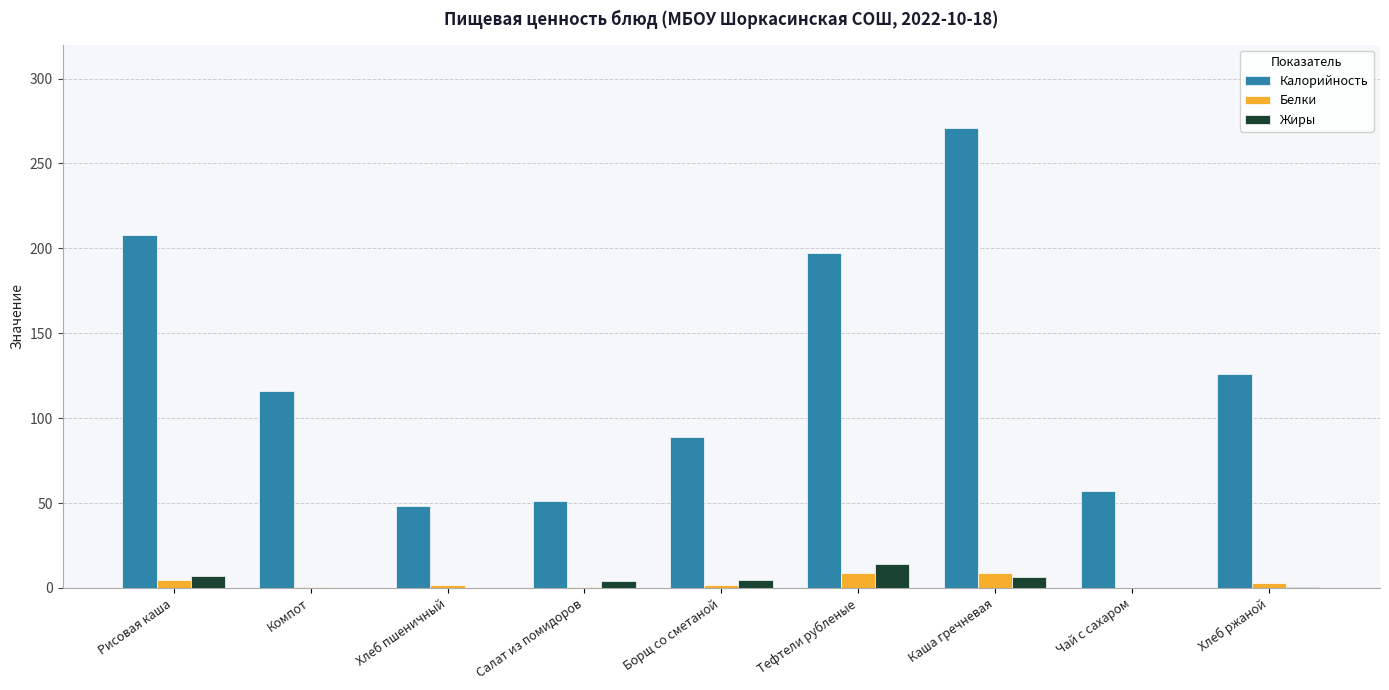

True or false: Жиры has a value of 4.7 at Борщ со сметаной.

True